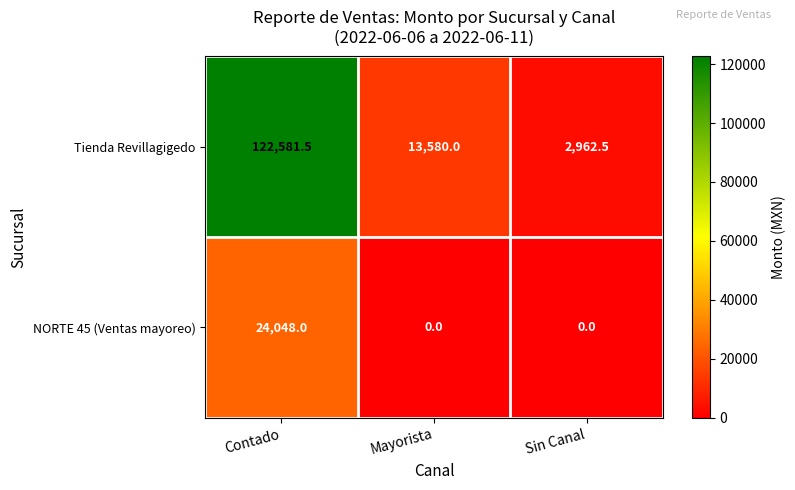

Count the NORTE 45 (Ventas mayoreo) values in the range 0 to 24048.

3